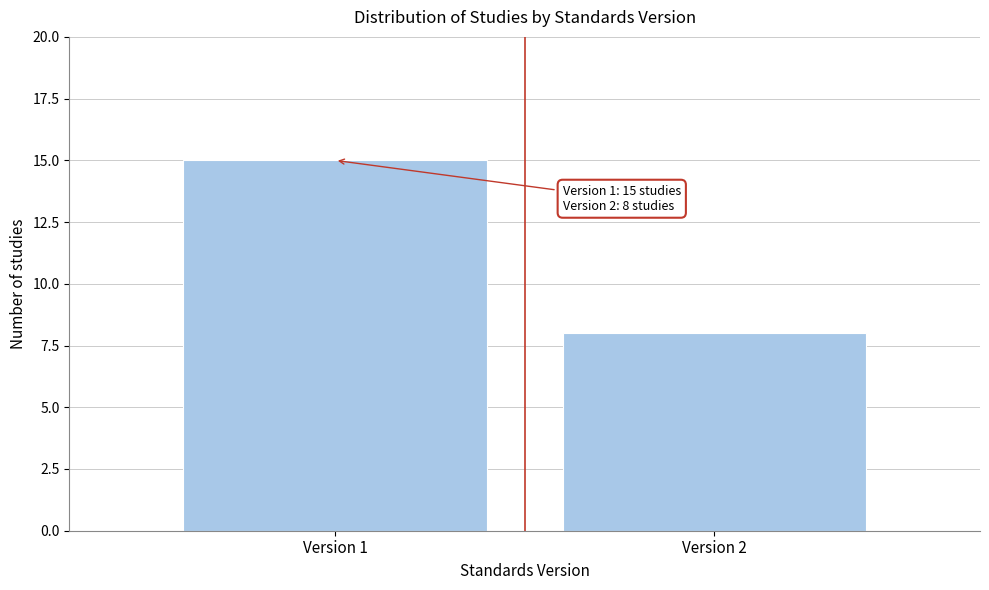

Reading left to right, list all the values displayed in this chart.

15	8